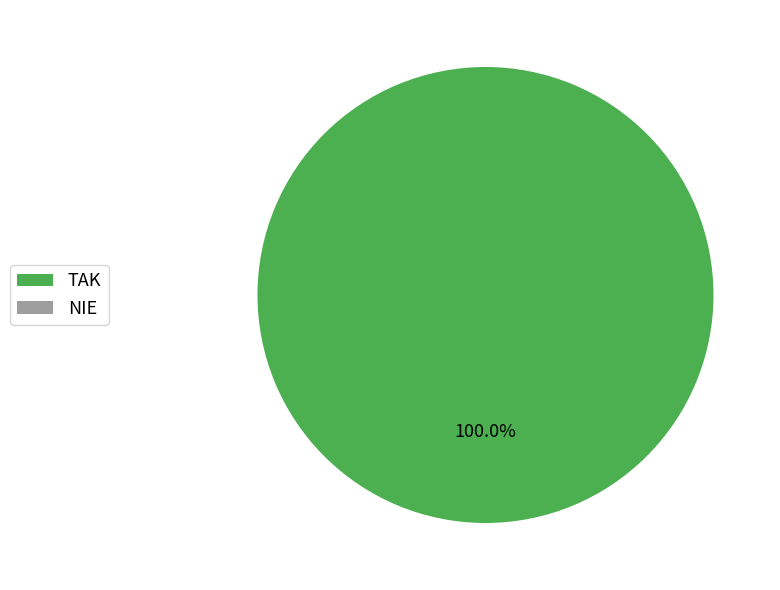

True or false: NIE accounts for 0% of the total.

True